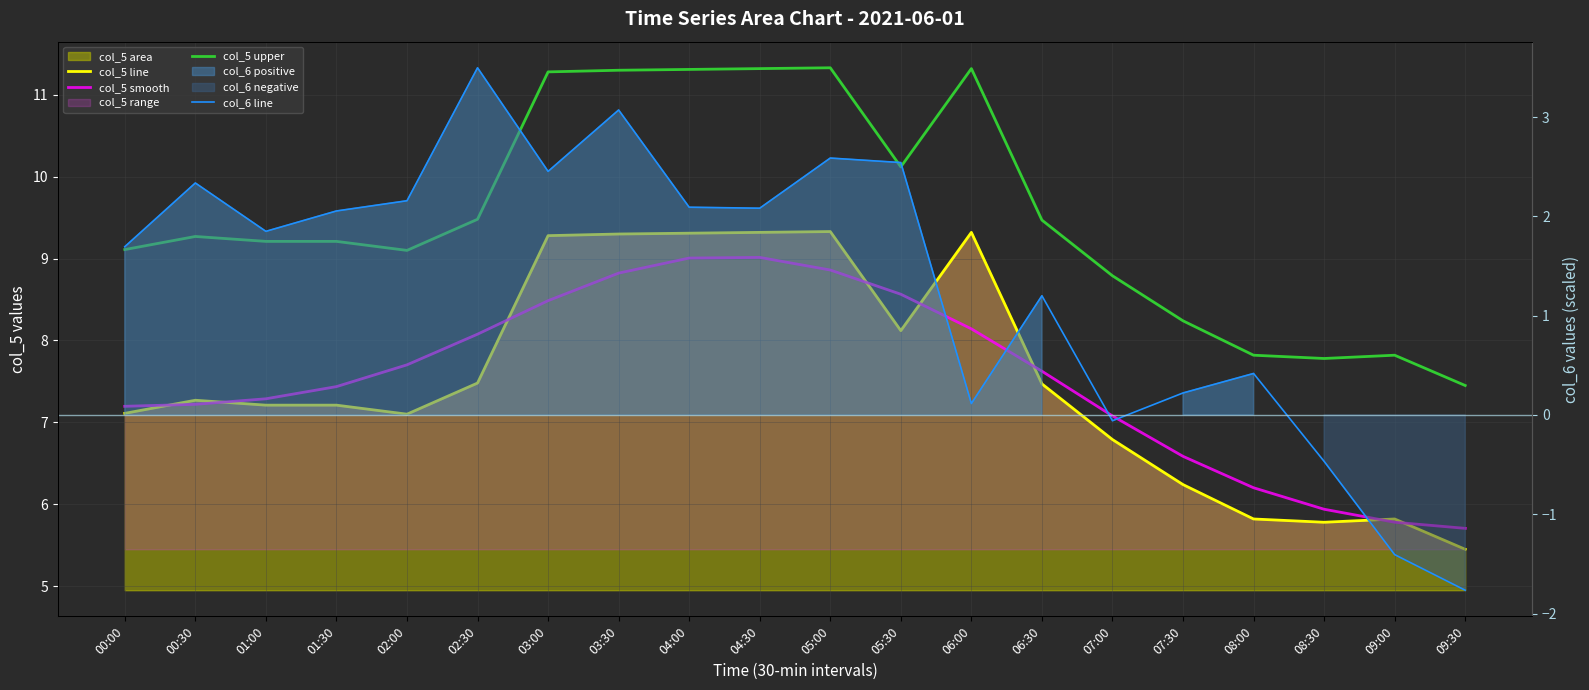

Which series ends up on top after the final intersection of col_5 line and col_5 smooth?

col_5 smooth